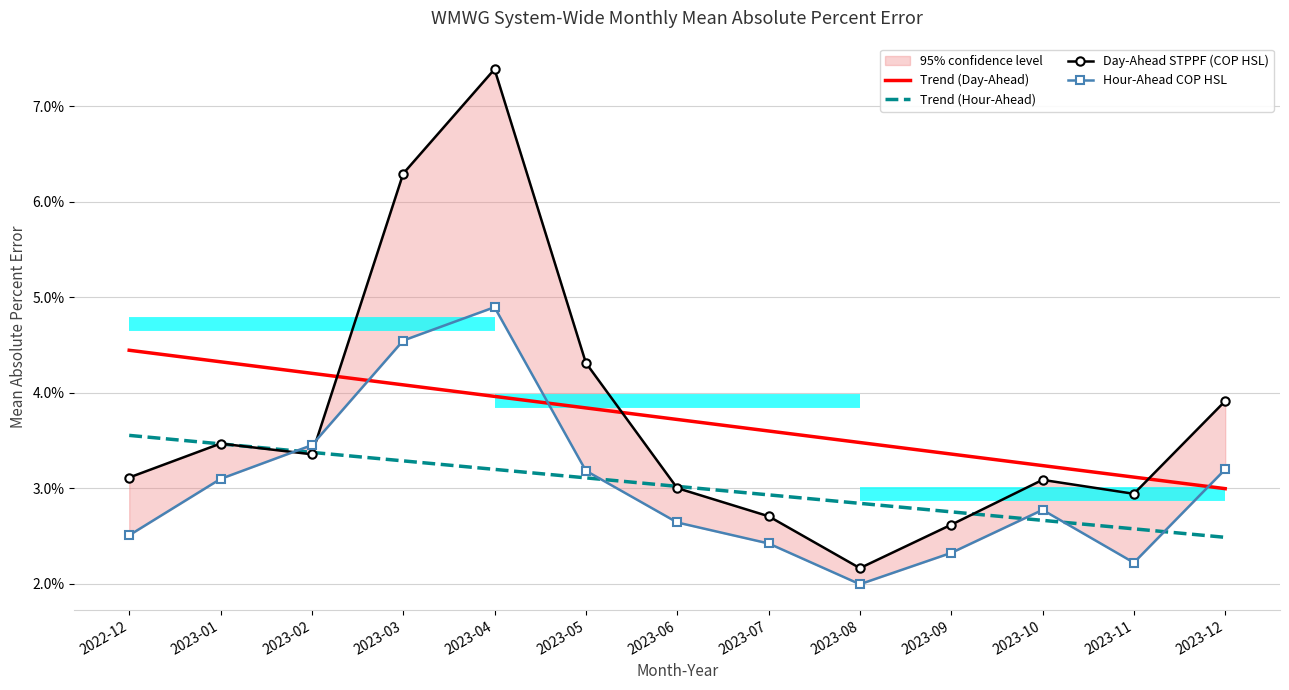

What are all the series names shown in the legend?

Trend (Day-Ahead), Trend (Hour-Ahead), Day-Ahead STPPF (COP HSL), Hour-Ahead COP HSL